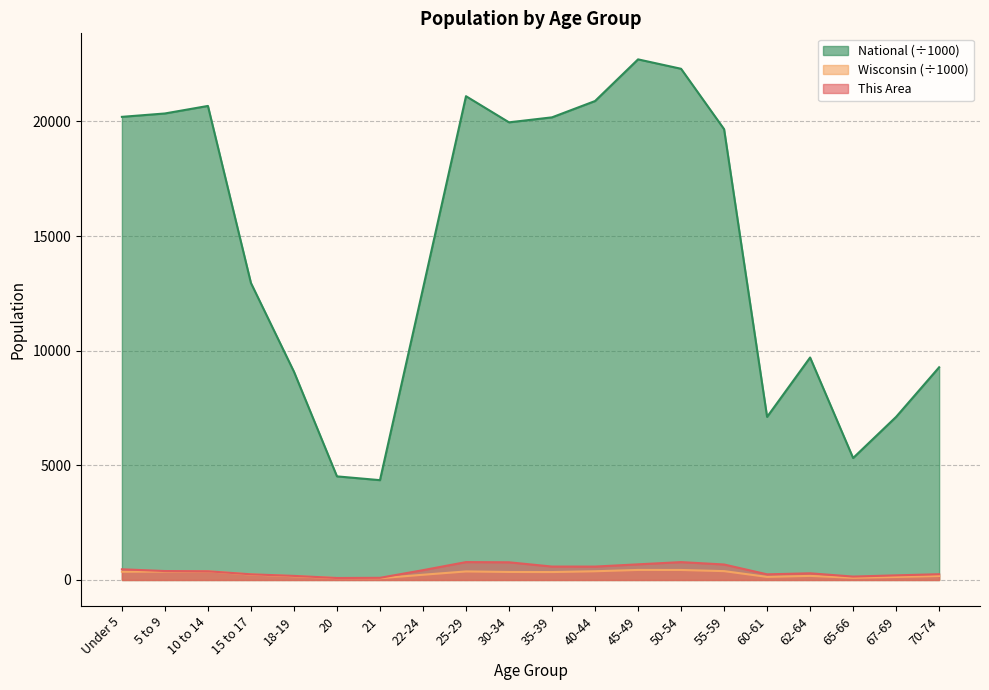

True or false: National has a value of 22708.6 at 45-49.

True